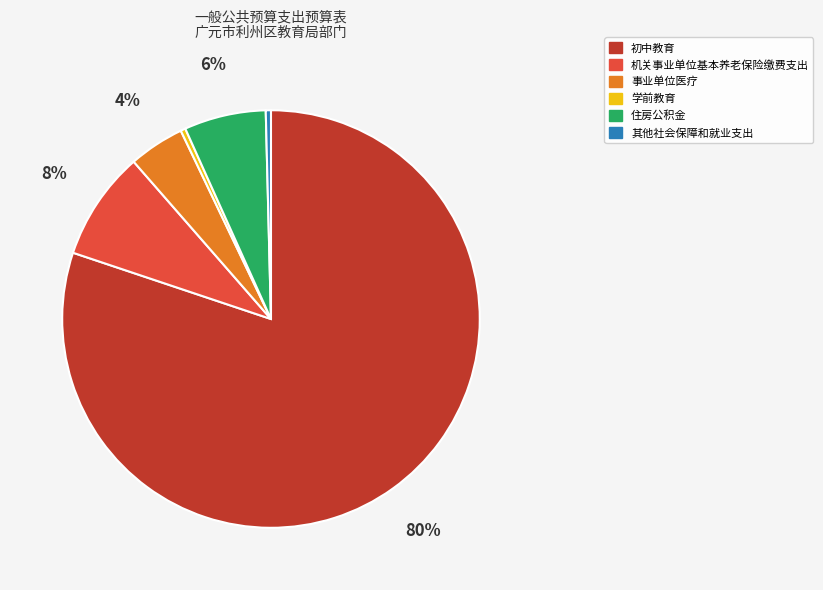

To the nearest percent, what is the difference between the 住房公积金 and 事业单位医疗 slice percentages?

2%